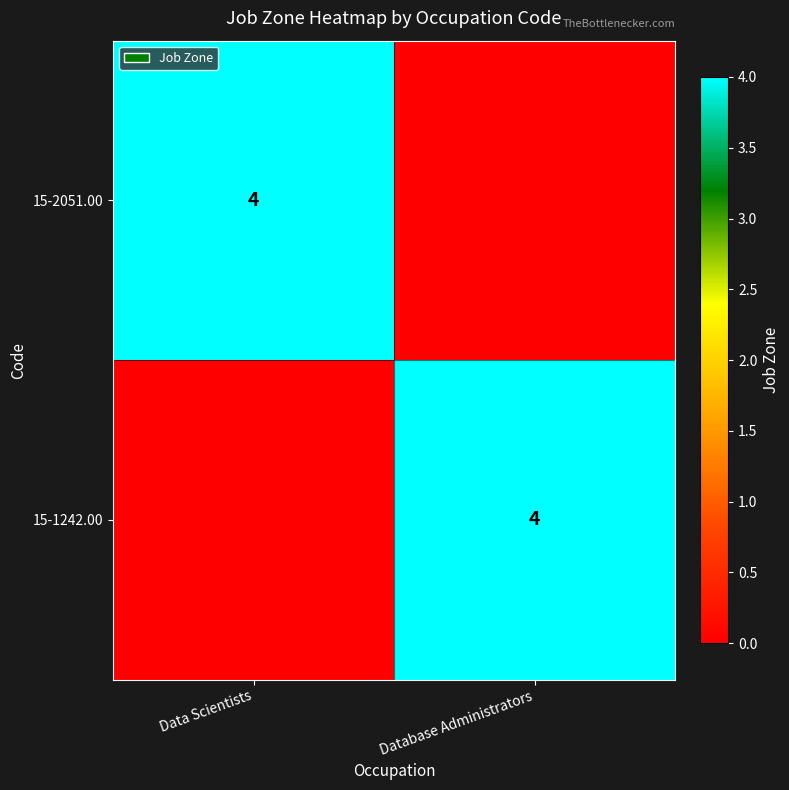

The value of 15-2051.00 at Data Scientists is 6. True or false?

False